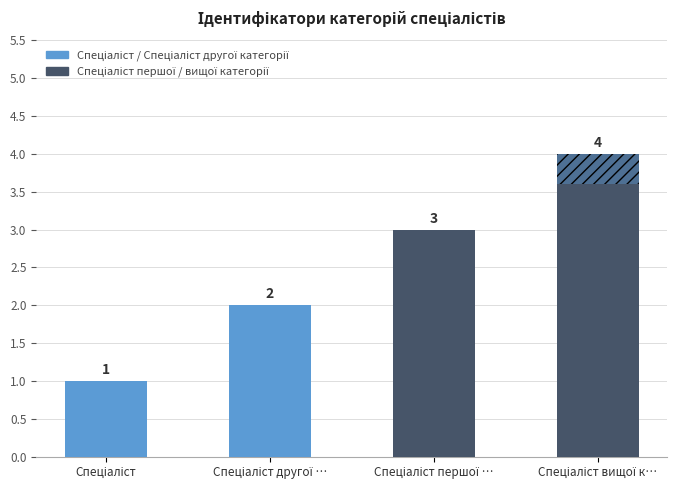

What is the label of the 1st bar from the left?

Спеціаліст